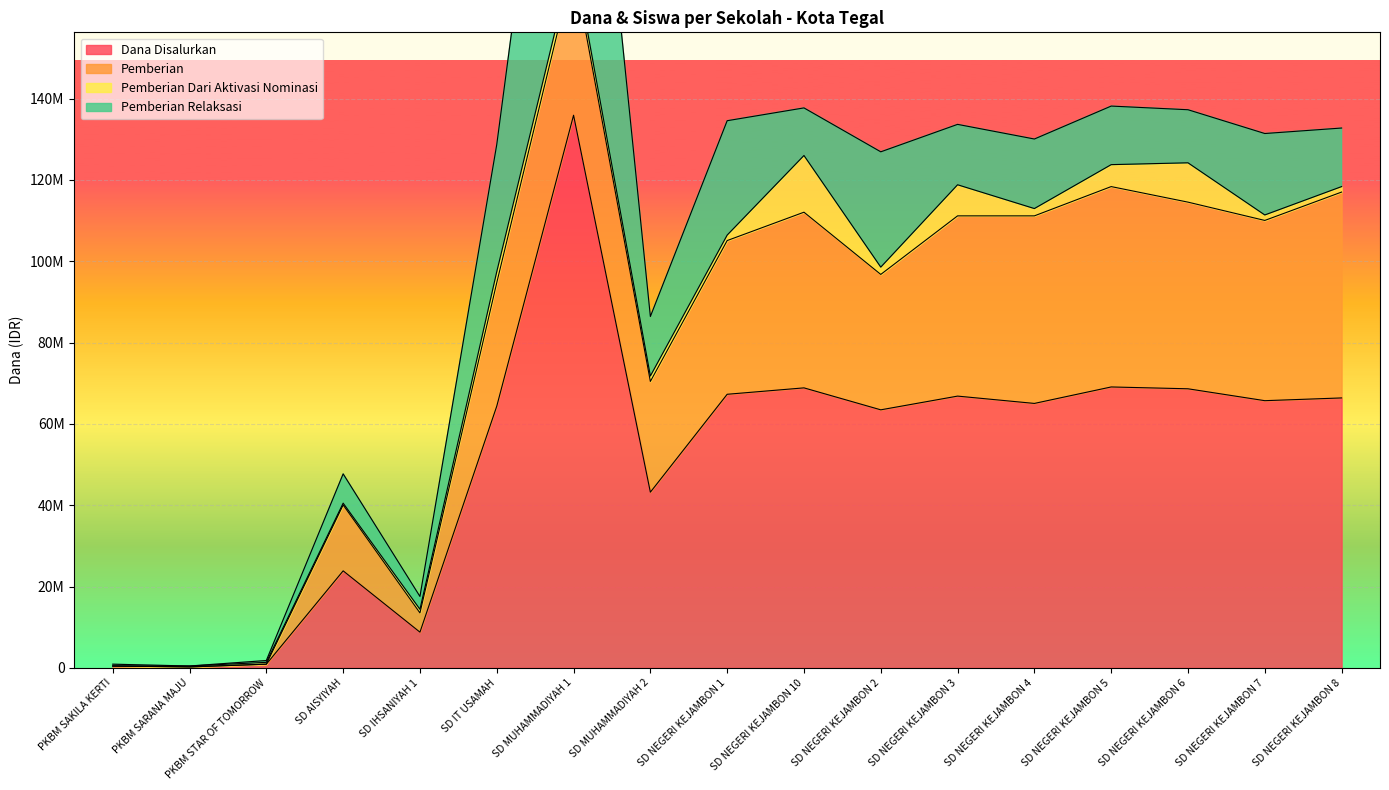

Which category has the highest value in the Pemberian Relaksasi series?

SD MUHAMMADIYAH 1